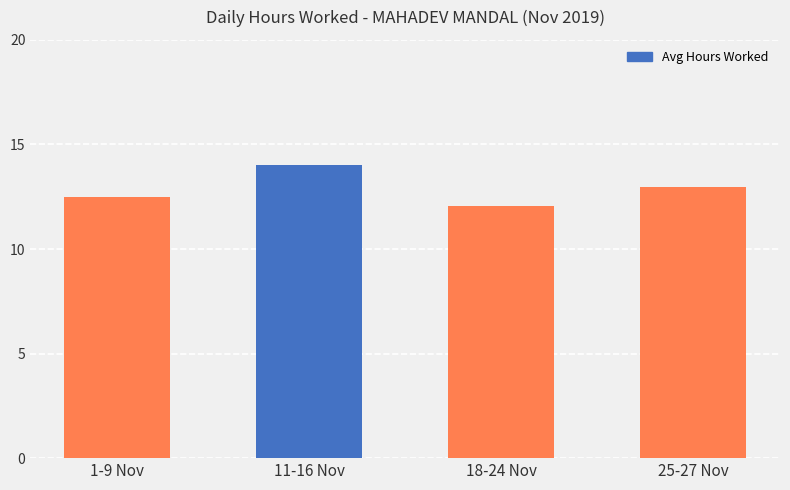

What is the difference between the values at 1-9 Nov and 11-16 Nov?

1.5